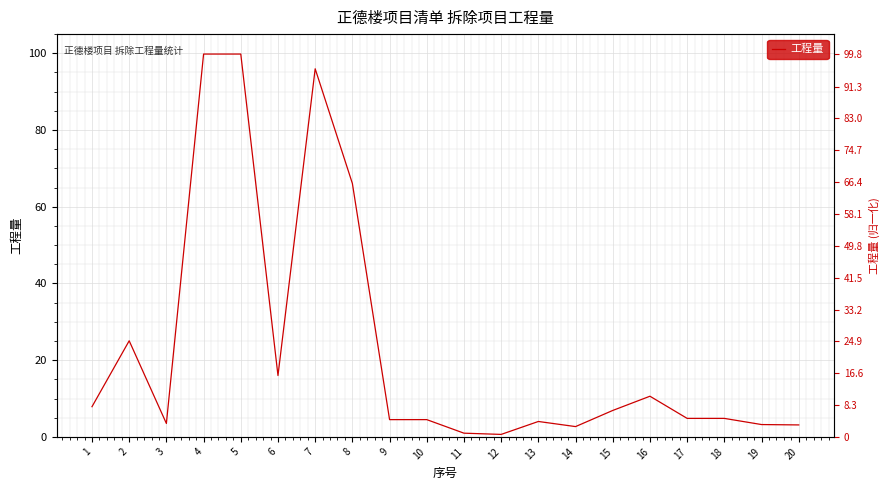

Where is the first local maximum?

2